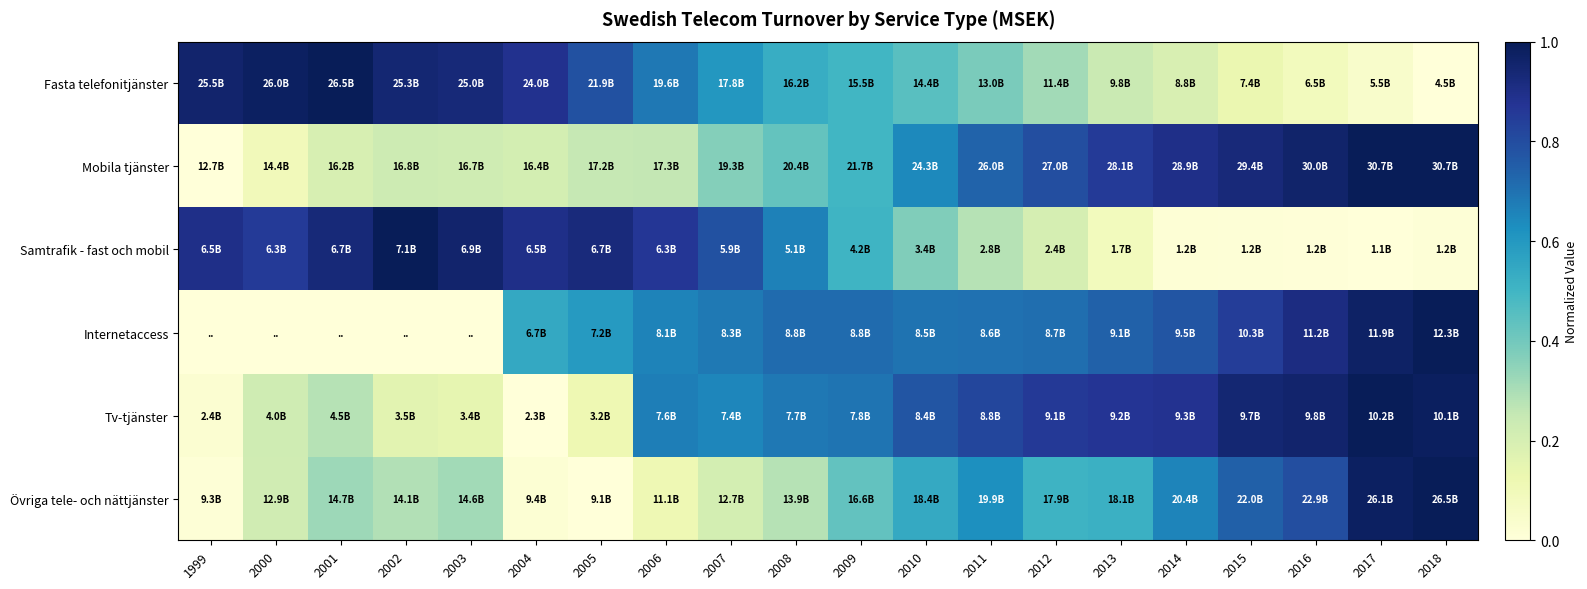

Rank the series at 2003 from highest to lowest value.

Samtrafik - fast och mobil, Fasta telefonitjänster, Övriga tele- och nättjänster, Mobila tjänster, Tv-tjänster, Internetaccess